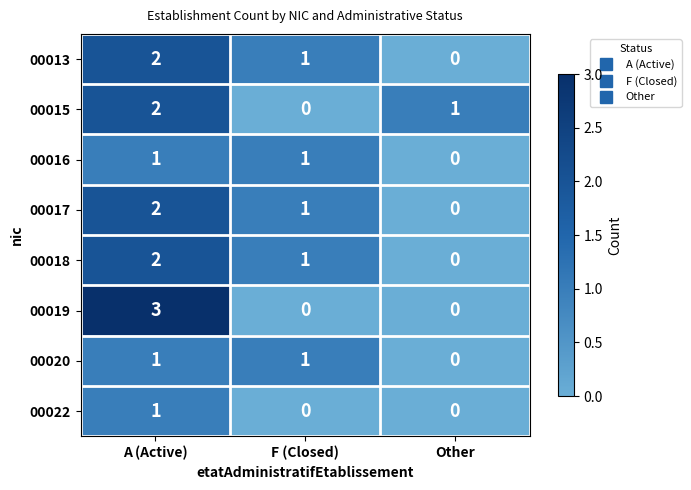

Count the 00016 values in the range 0 to 1.

3